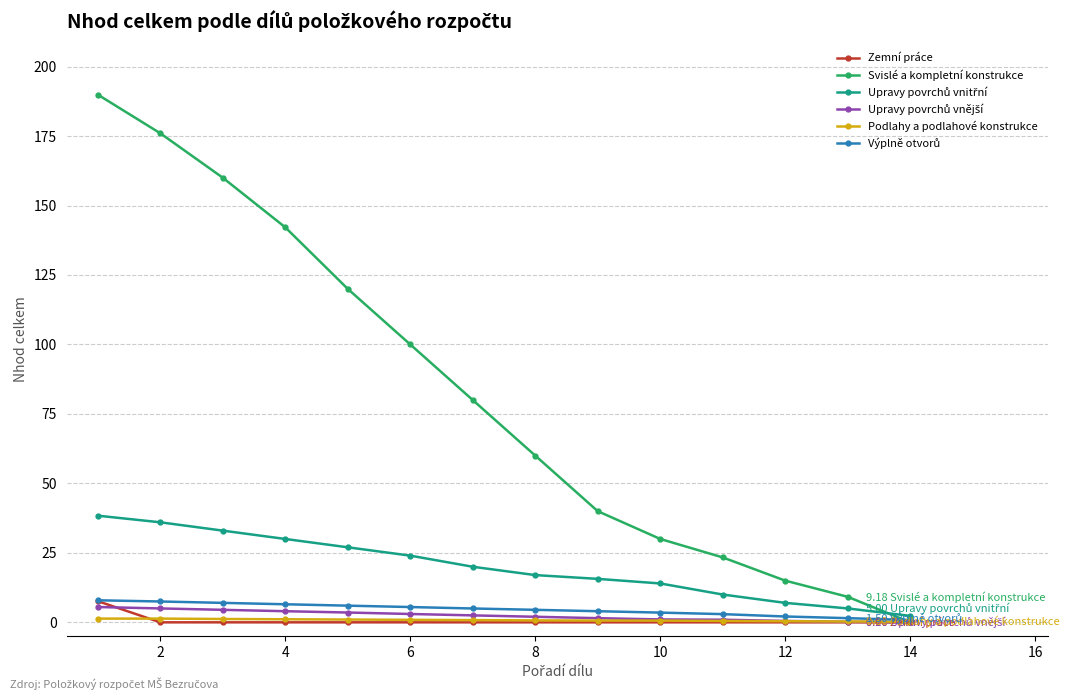

How many distinct data groups are displayed?

6